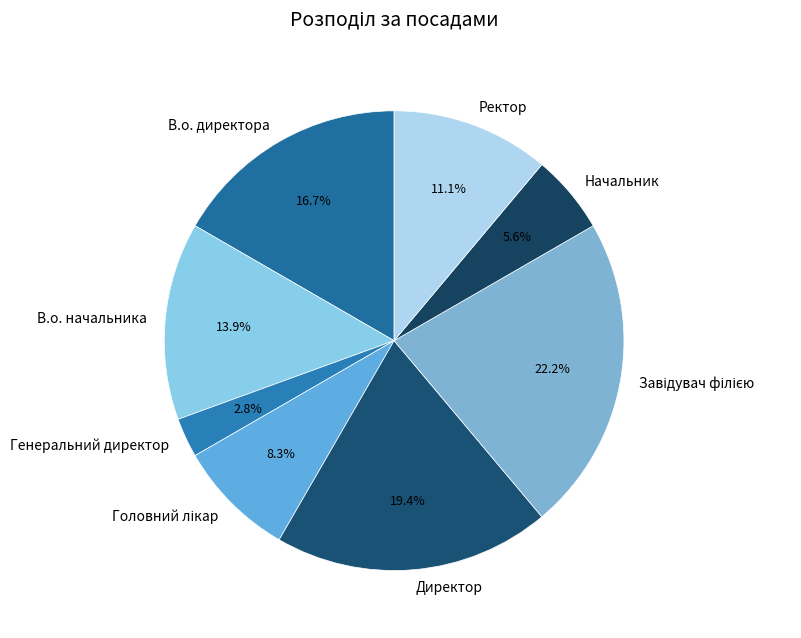

What portion of the pie excludes Директор?

80.6%